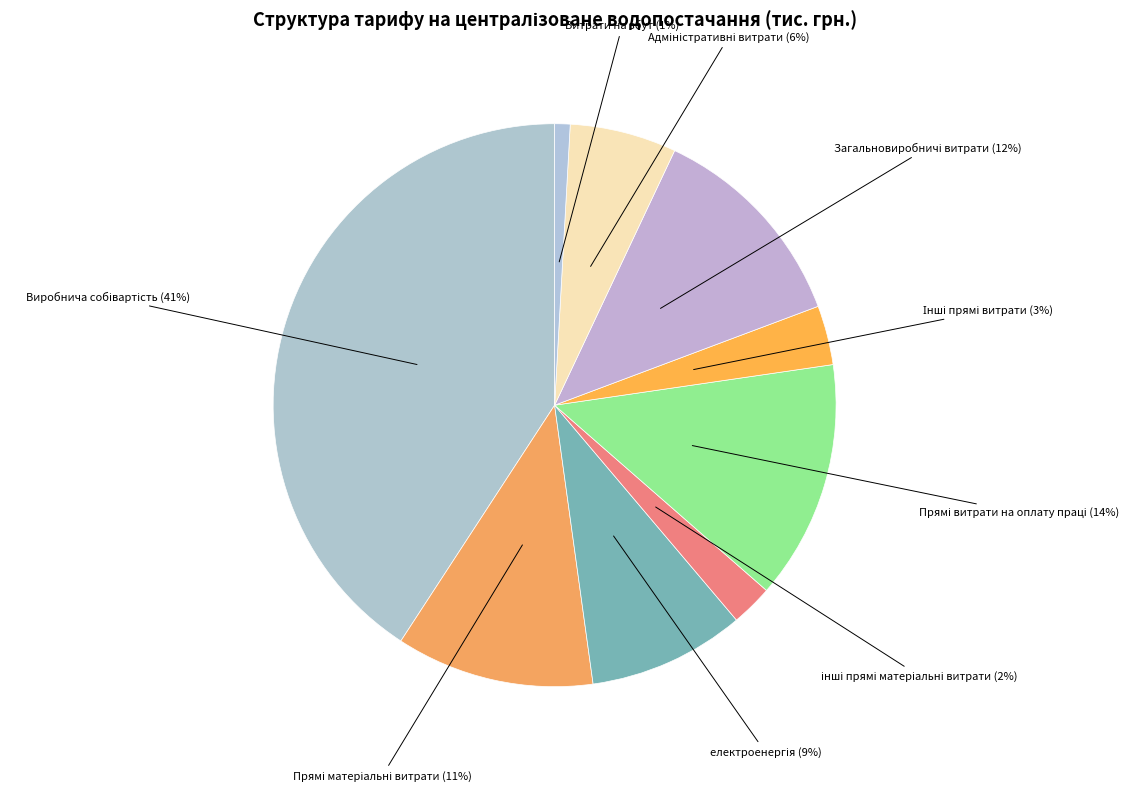

Count the number of slices in the pie.

9